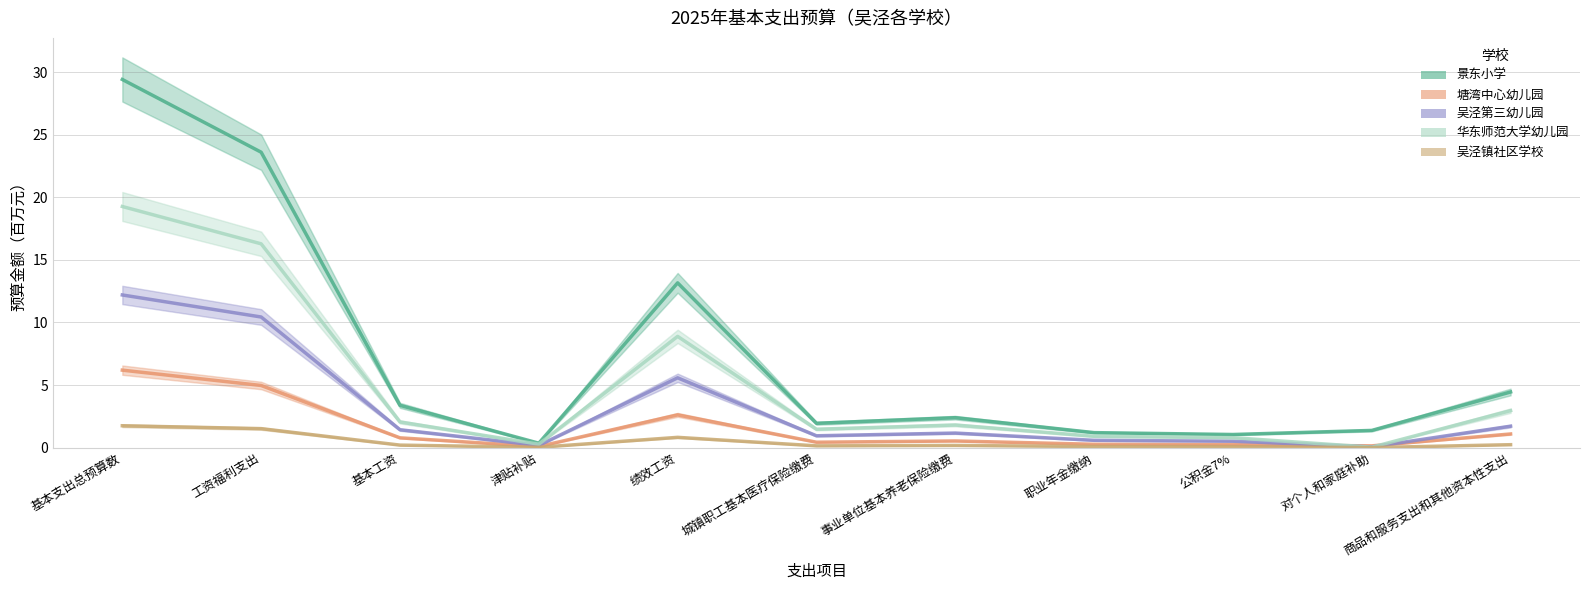

Count the number of categories in the chart.

11